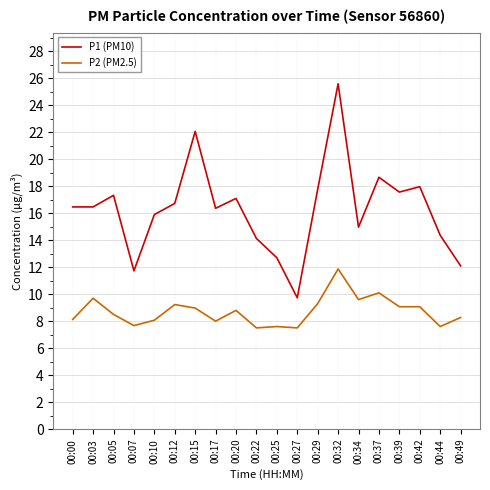

What is the average value of the P2 (PM2.5) series?

8.7